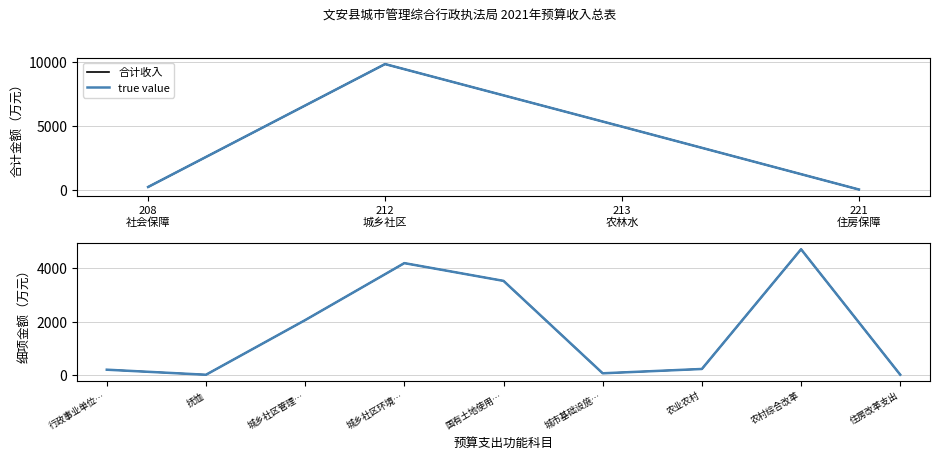

What is the smallest value displayed?

10.3